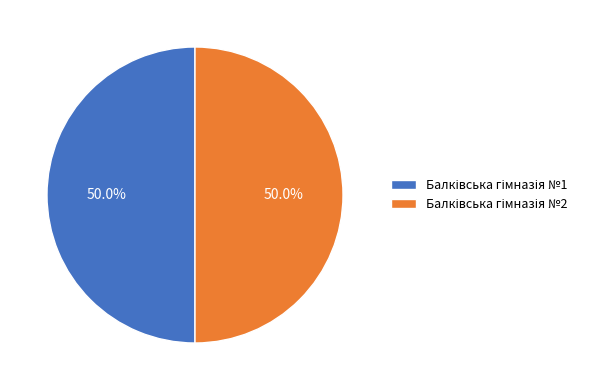

Count the number of slices in the pie.

2